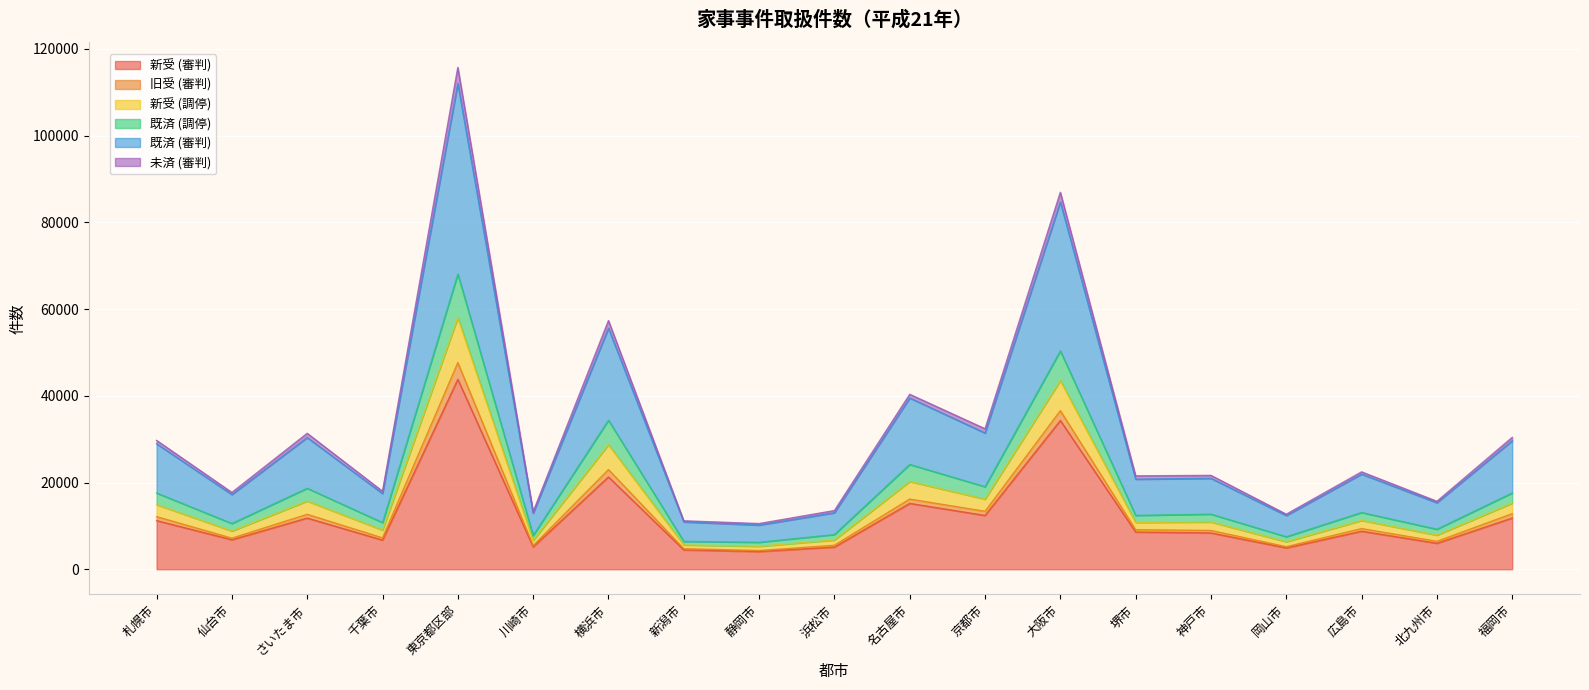

In 既済 (審判), how many points are higher than both neighbors (excluding endpoints)?

6